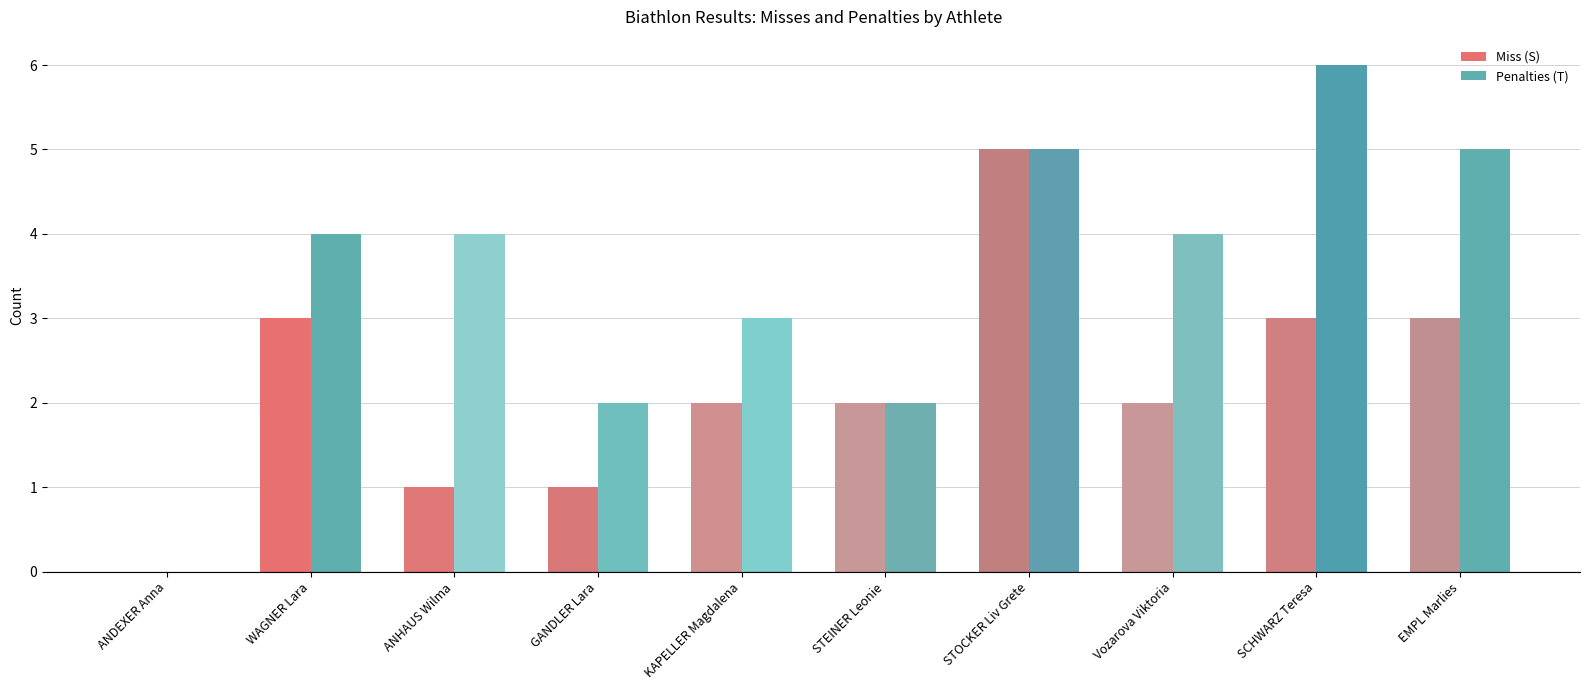

How many positive values does the Miss (S) series have?

9